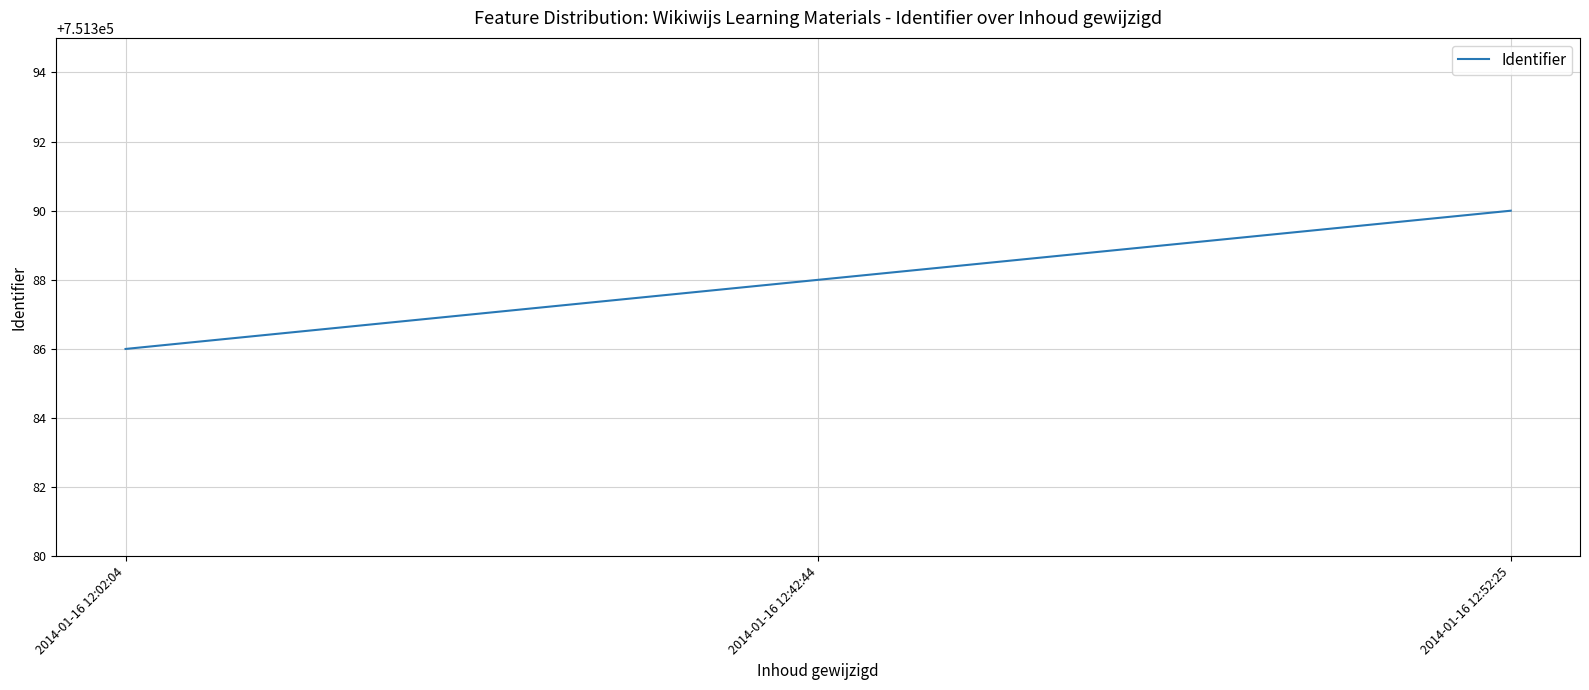

What is the maximum value shown in the chart?

751390